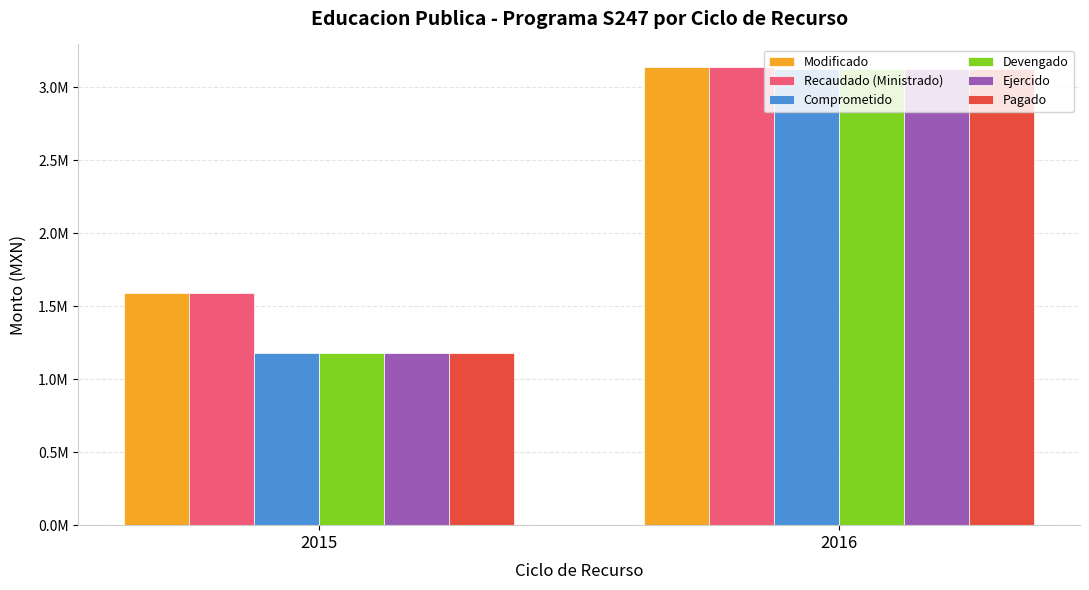

At which label does Pagado first exceed 3128295?

2016